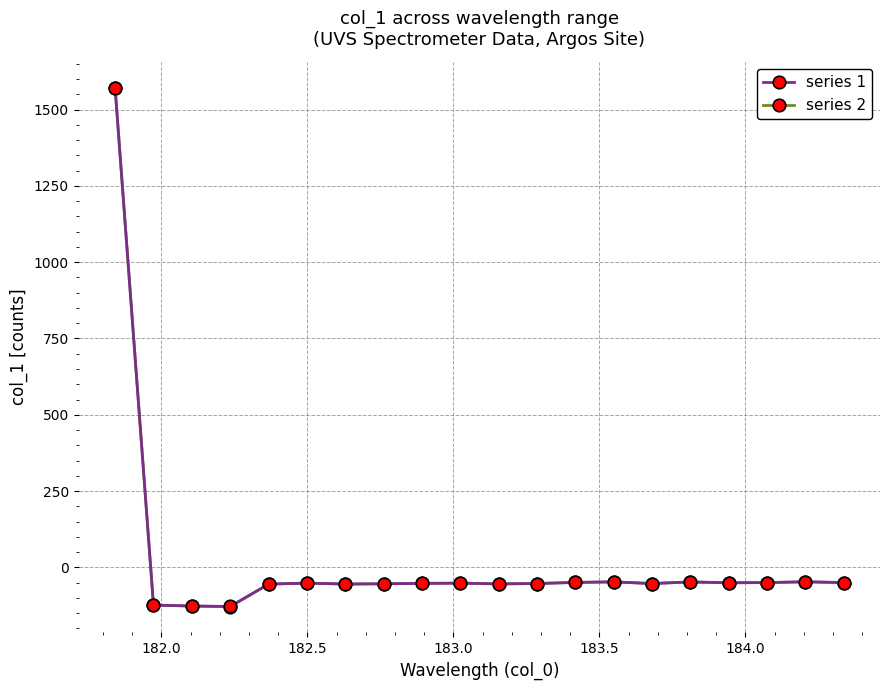

How many positive values does the series 1 series have?

1